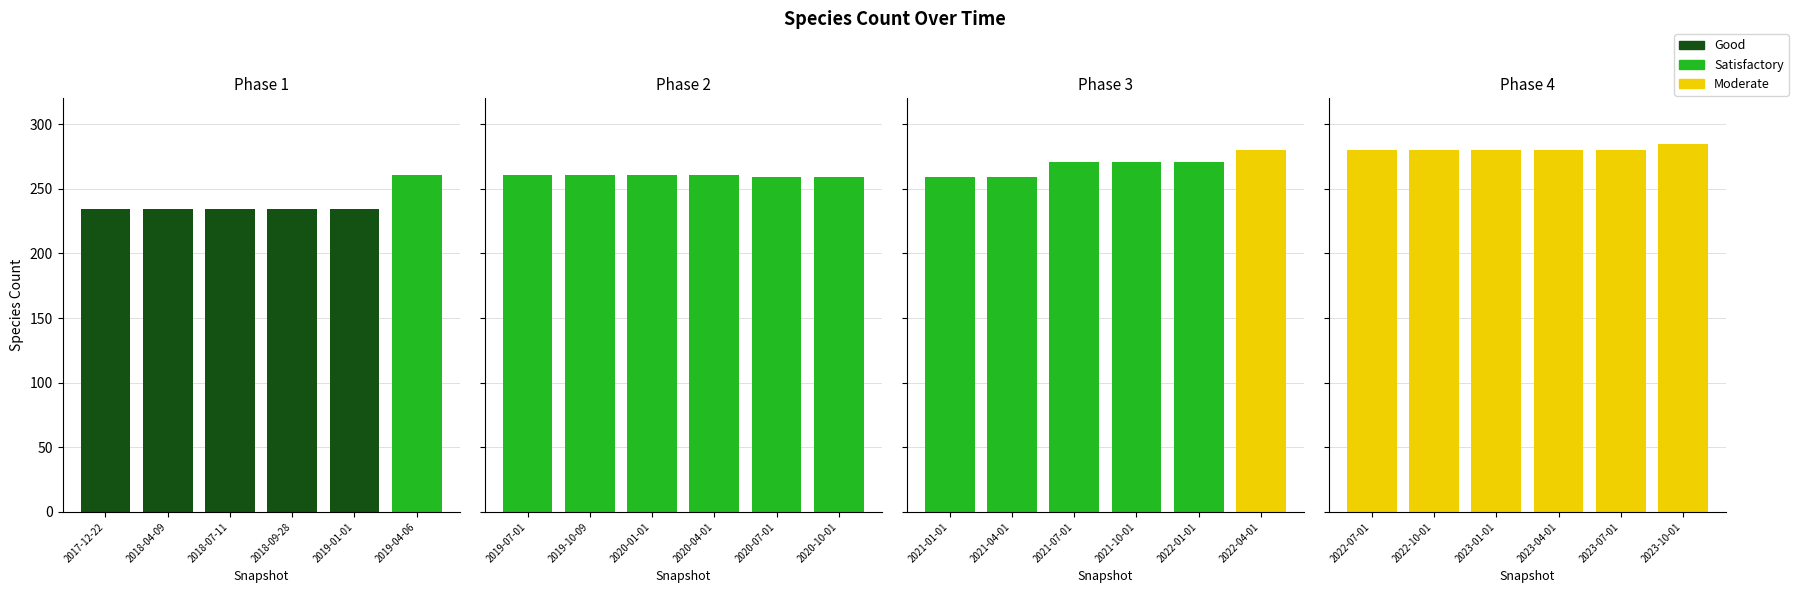

Does the chart contain stacked bars?

No